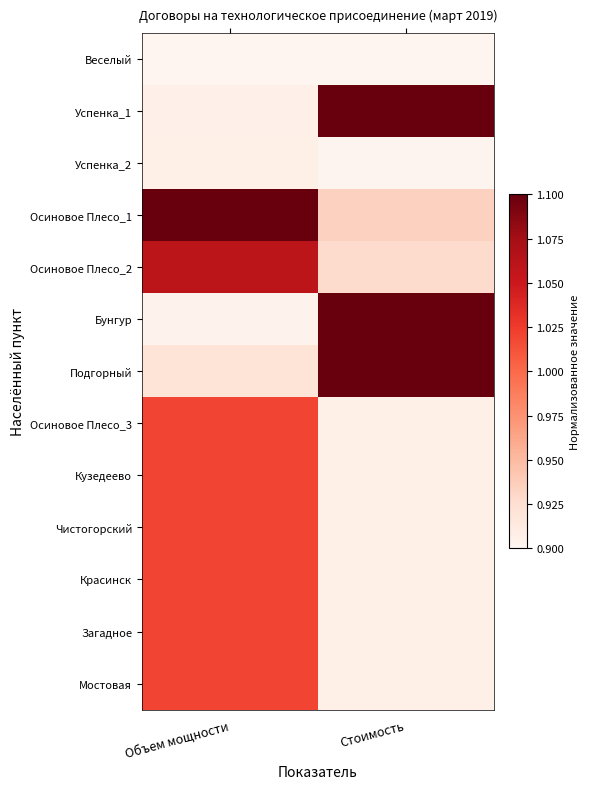

At how many categories does at least one series exceed 0?

2